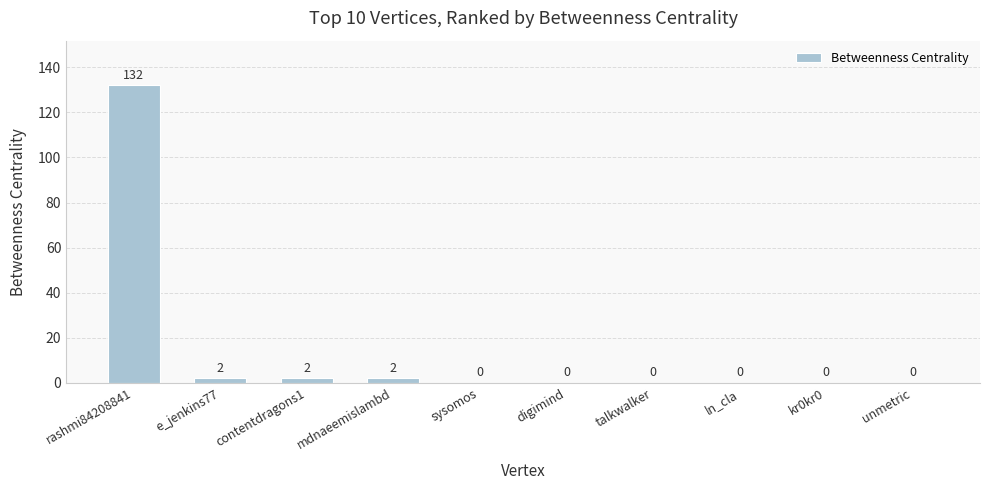

What is the average value?

14